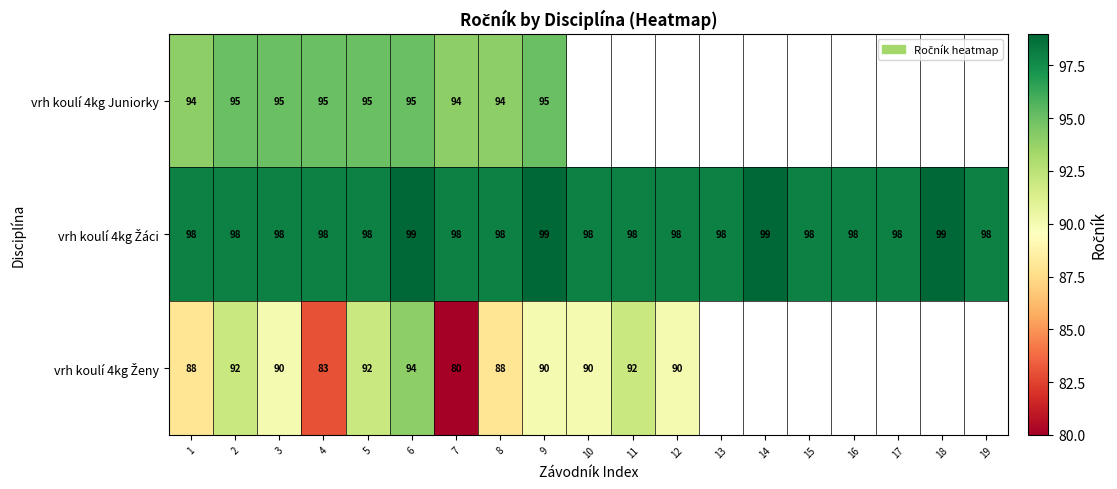

What is the spread (max minus min) of values at 8?

10